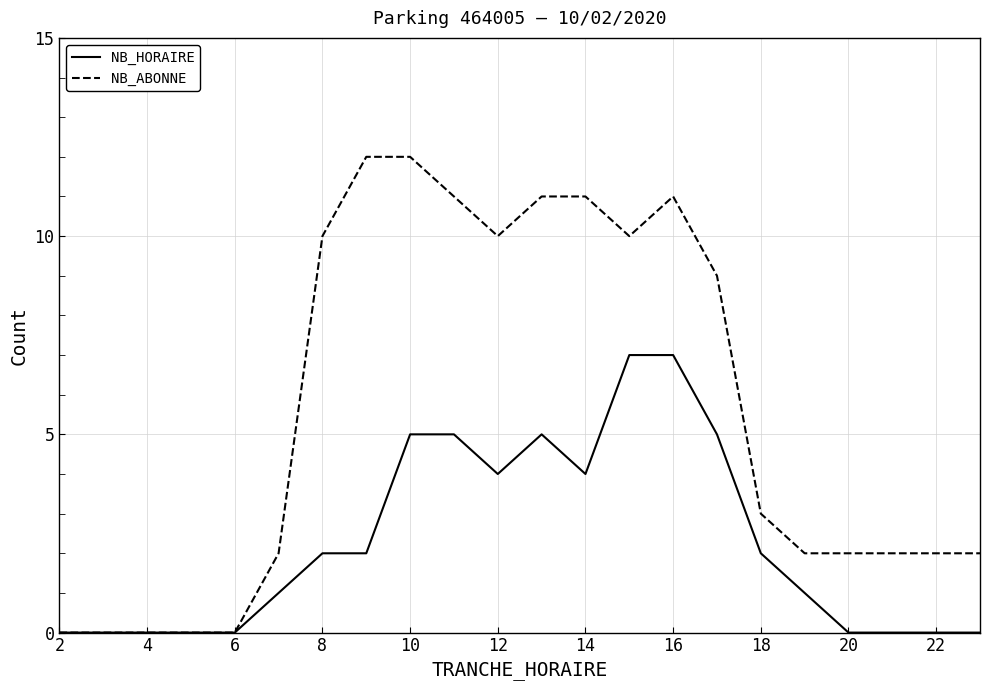

What is the maximum value shown in the chart?

12